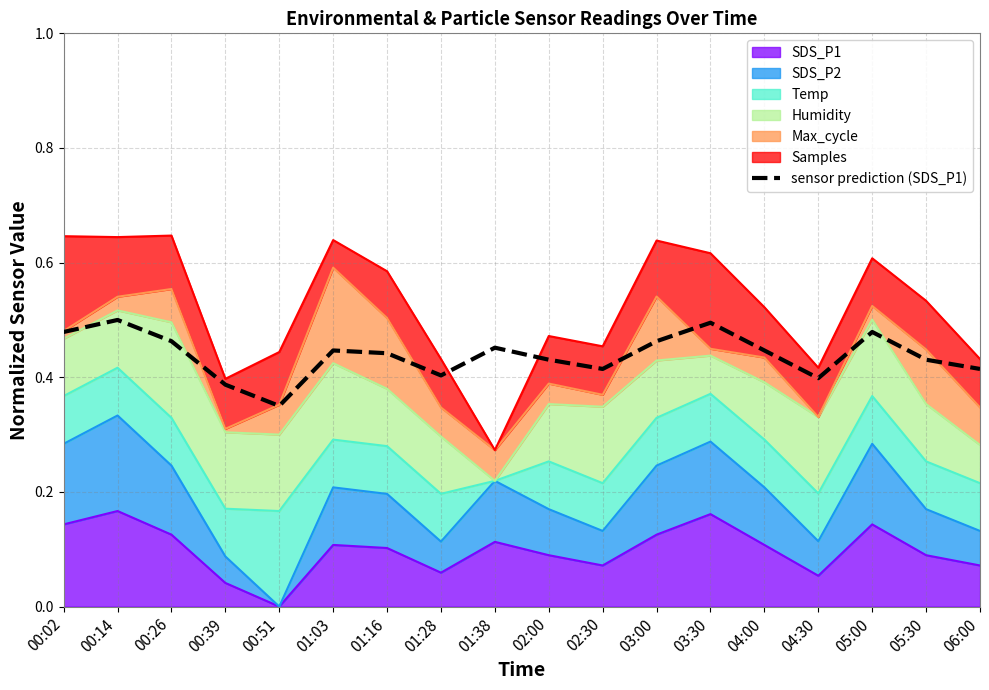

Rank the categories by value from lowest to highest.

00:51, 00:39, 04:30, 01:28, 02:30, 06:00, 02:00, 05:30, 01:16, 01:03, 04:00, 01:38, 00:26, 03:00, 00:02, 05:00, 03:30, 00:14